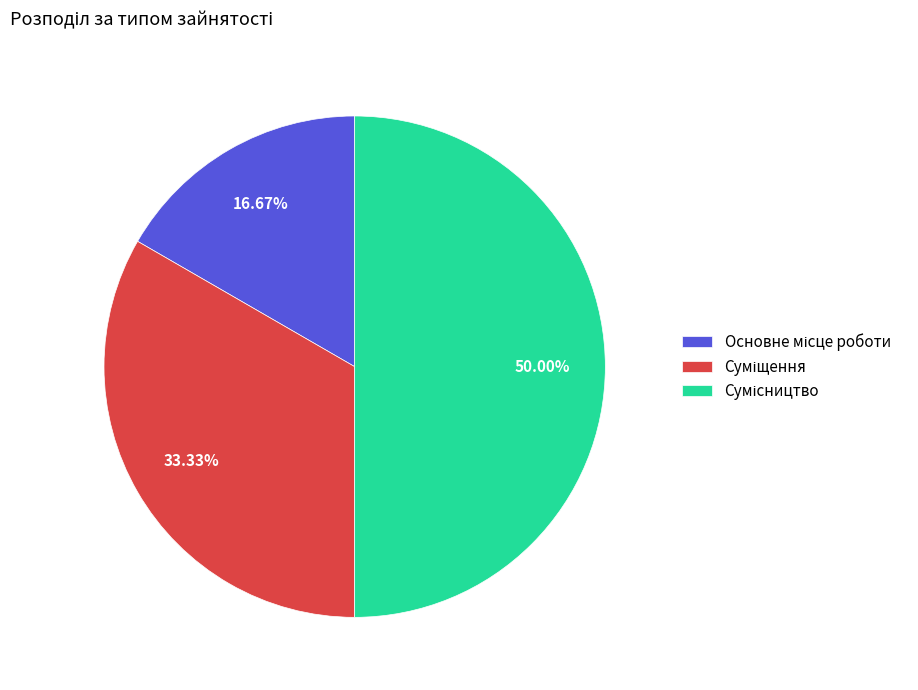

Count the number of slices in the pie.

3